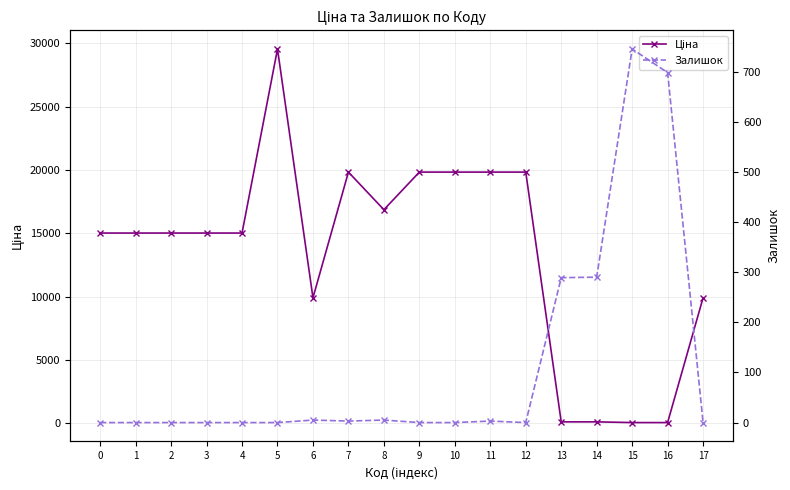

At which category is the sum across all series the highest?

5